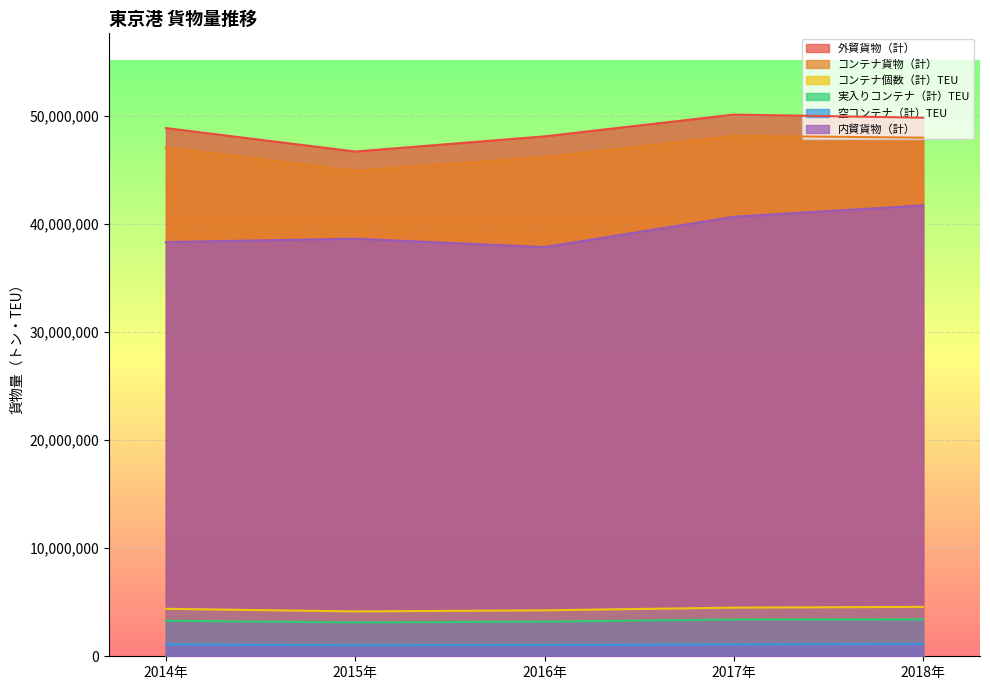

What position from the right is 2014年?

5